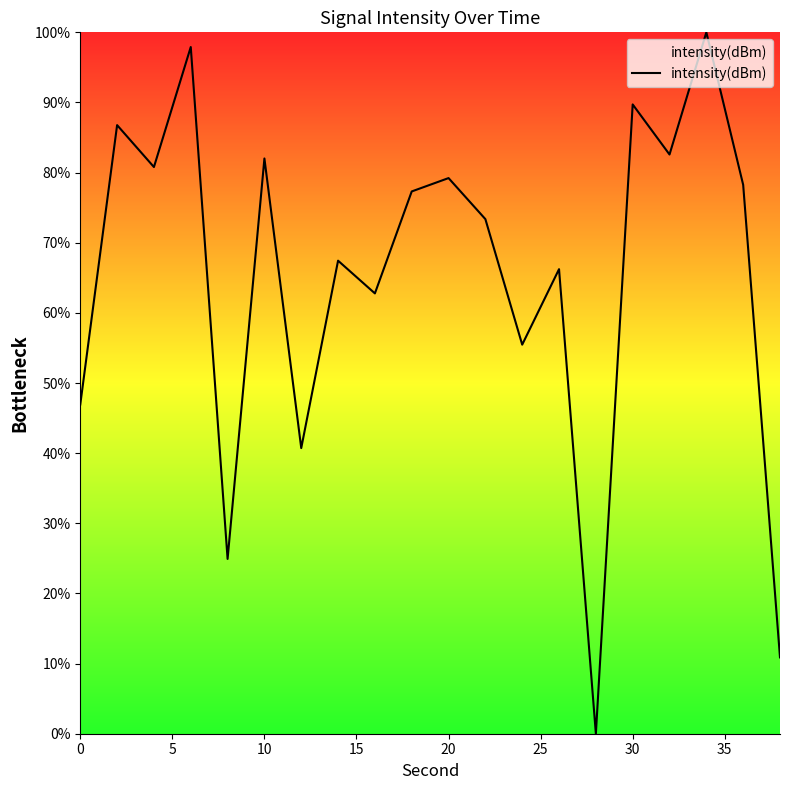

What is the difference between the maximum and minimum values?

100.0